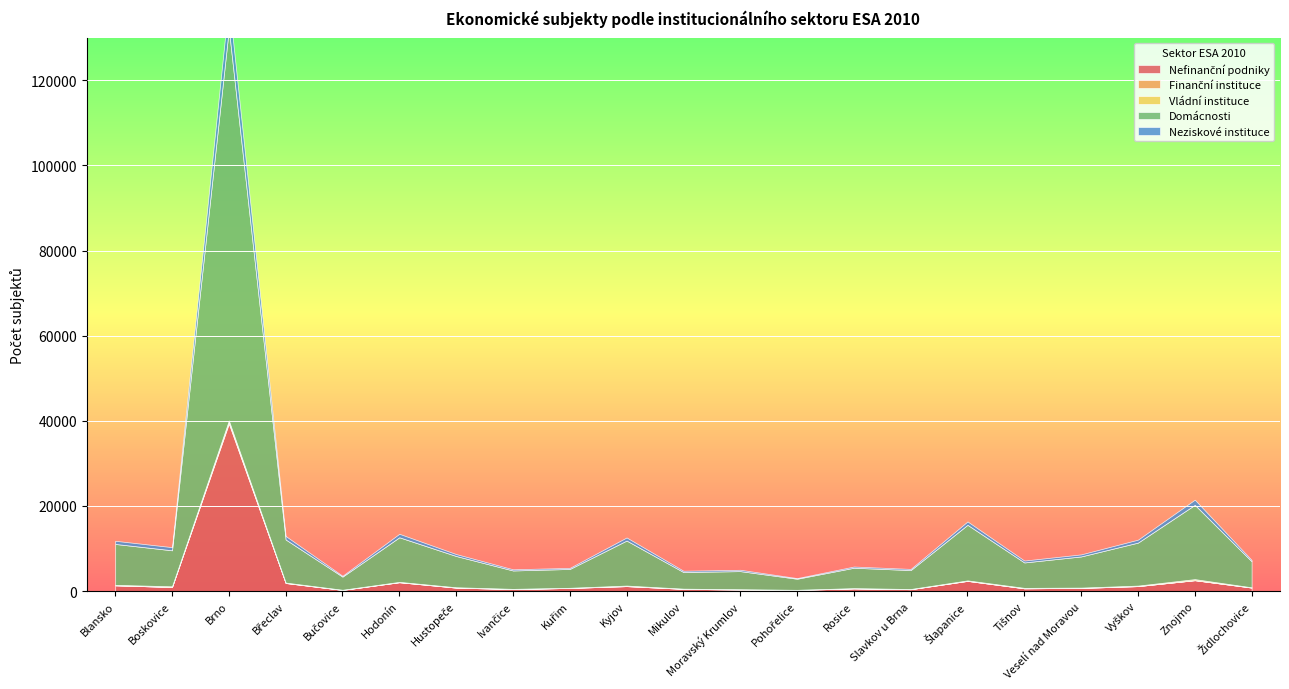

Which series has the largest total across all categories?

Domácnosti